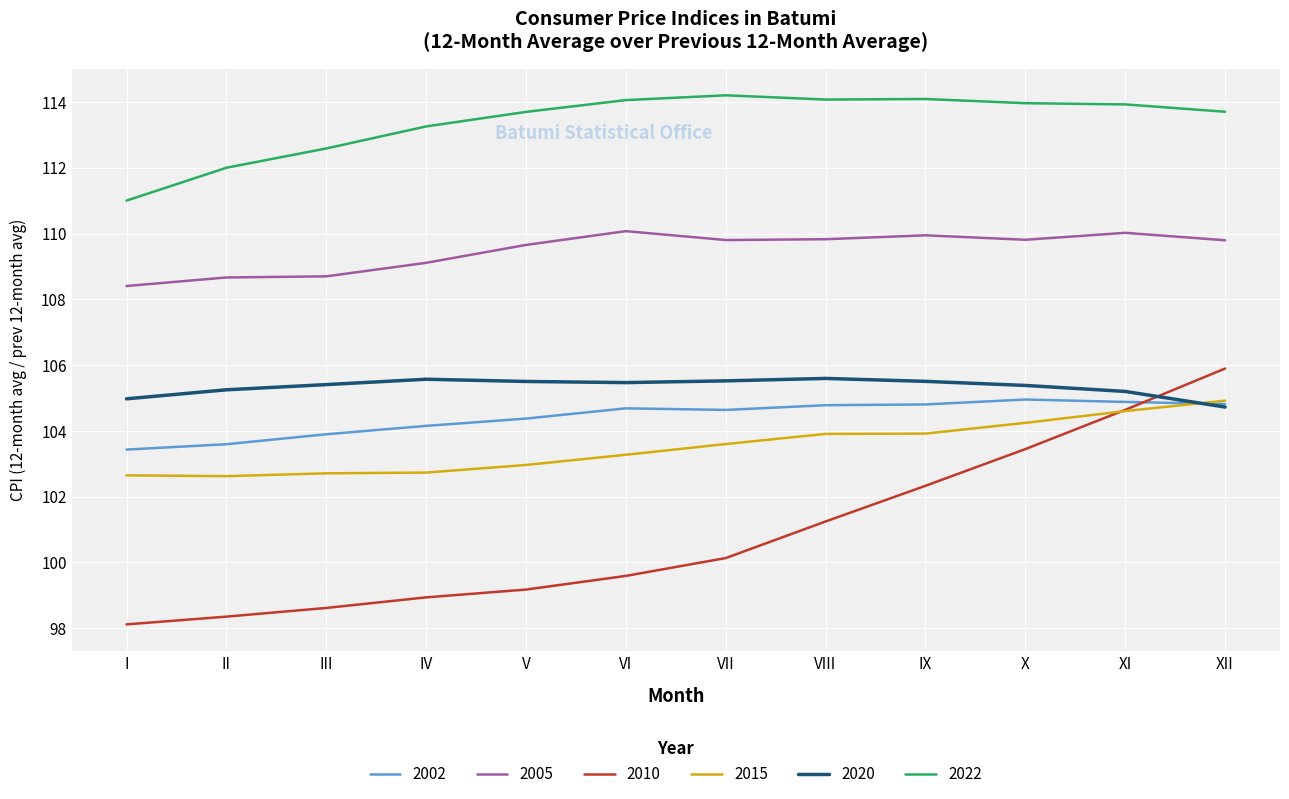

What is the difference between the highest and lowest values at VII?

14.1